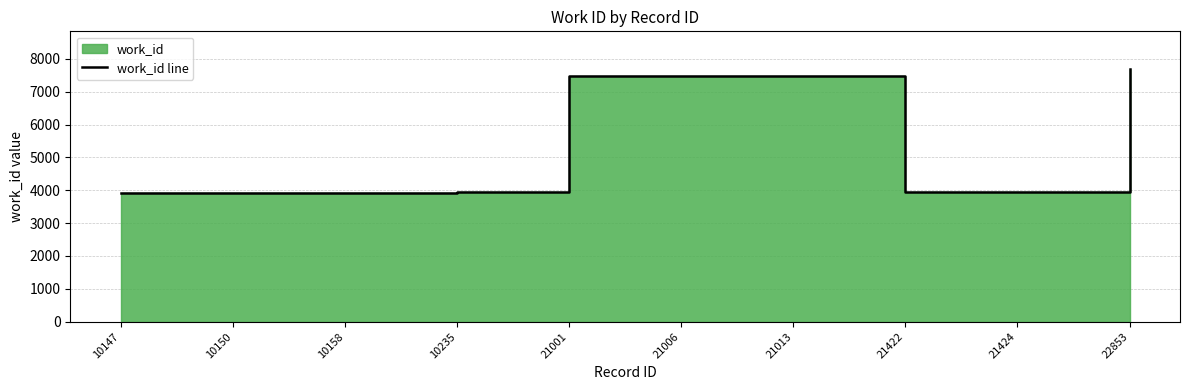

Where does the data first go above 3946?

21001